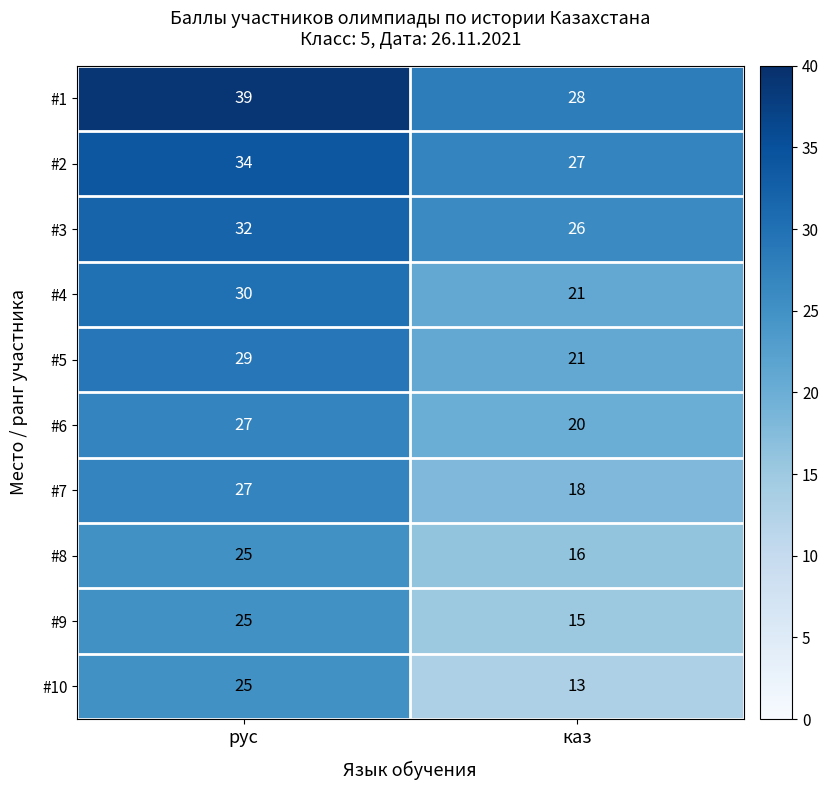

Reading left to right, extract all data points from this chart.

#1: 39	28
#2: 34	27
#3: 32	26
#4: 30	21
#5: 29	21
#6: 27	20
#7: 27	18
#8: 25	16
#9: 25	15
#10: 25	13